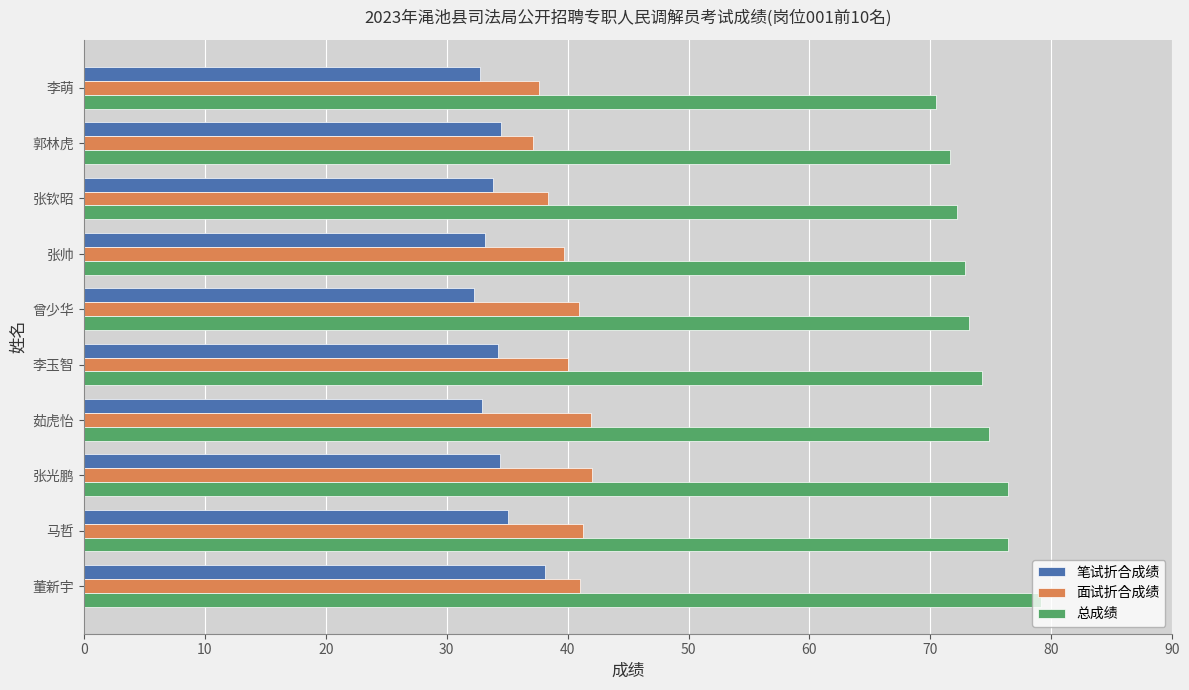

Which series has the largest total across all categories?

总成绩